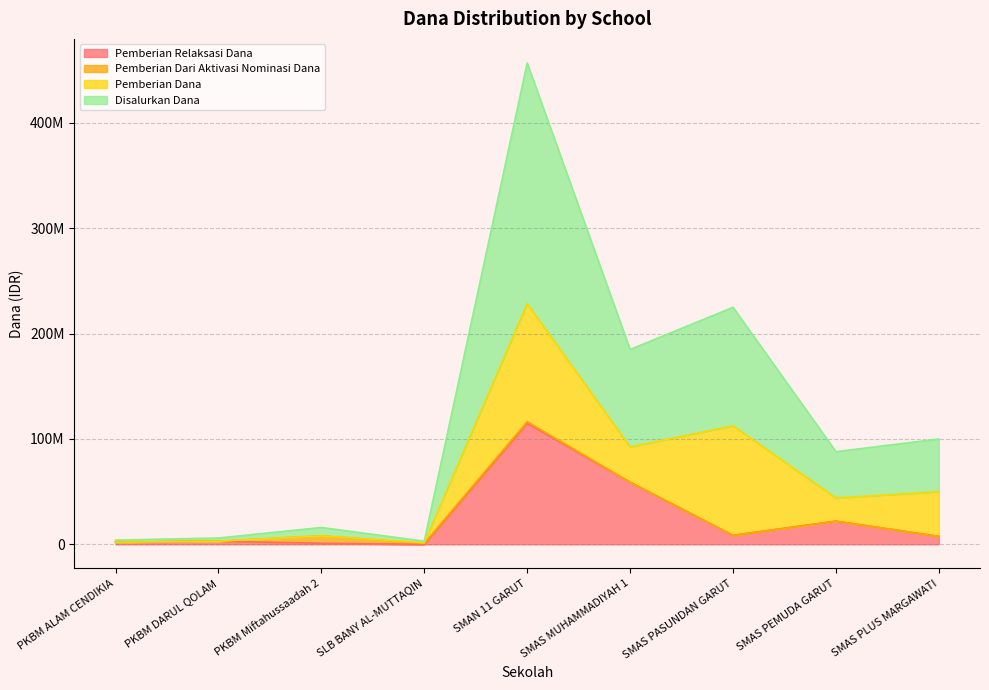

At which label does Disalurkan Dana reach its minimum?

SLB BANY AL-MUTTAQIN